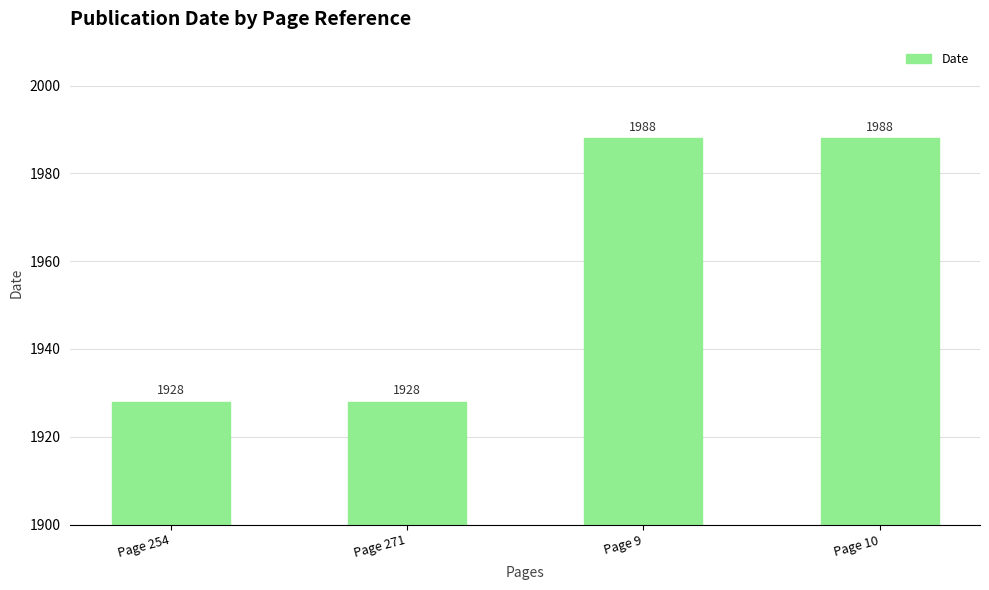

What is the label of the 1st bar from the right?

Page 10